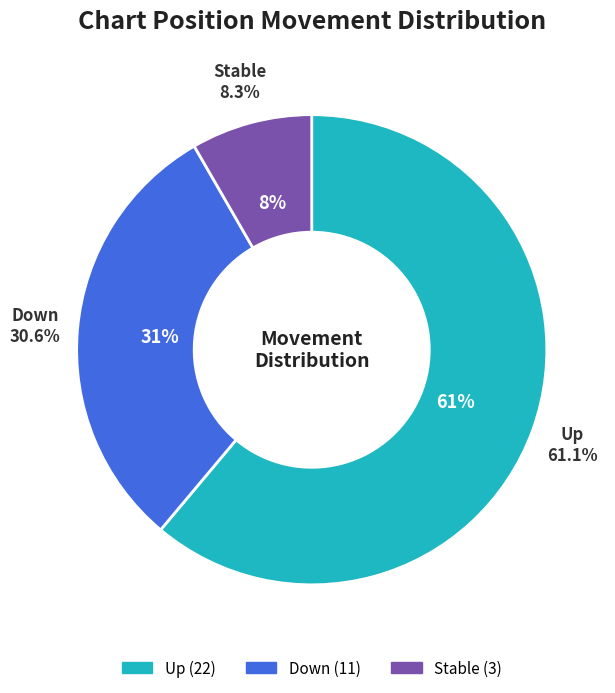

How many segments does this pie chart have?

3